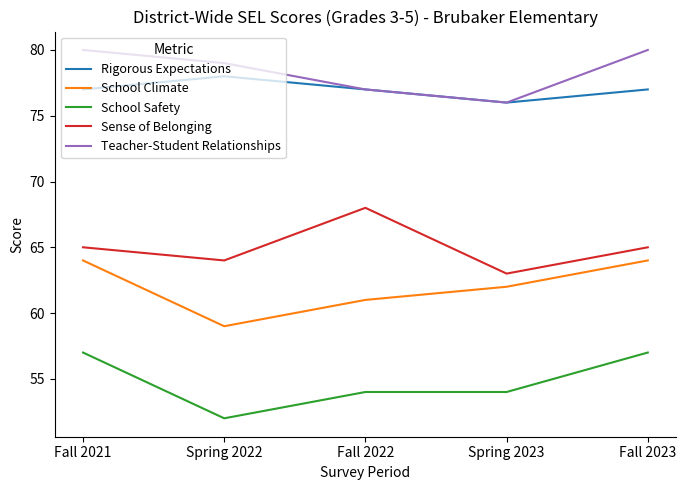

Where is the first local minimum for Sense of Belonging?

Spring 2022